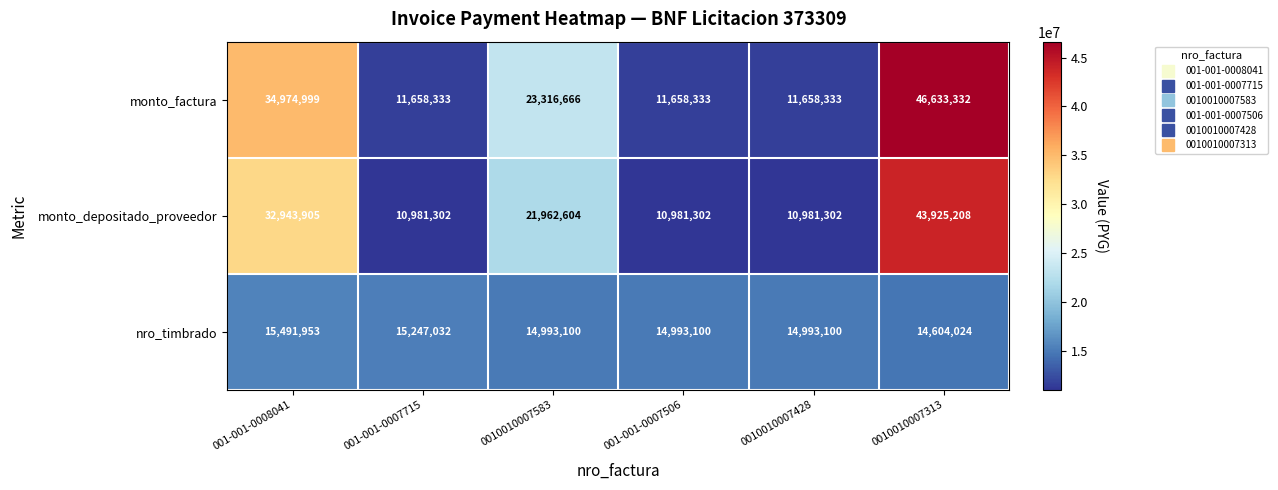

The monto_factura series shows 7048178 at 0010010007428. True or false?

False